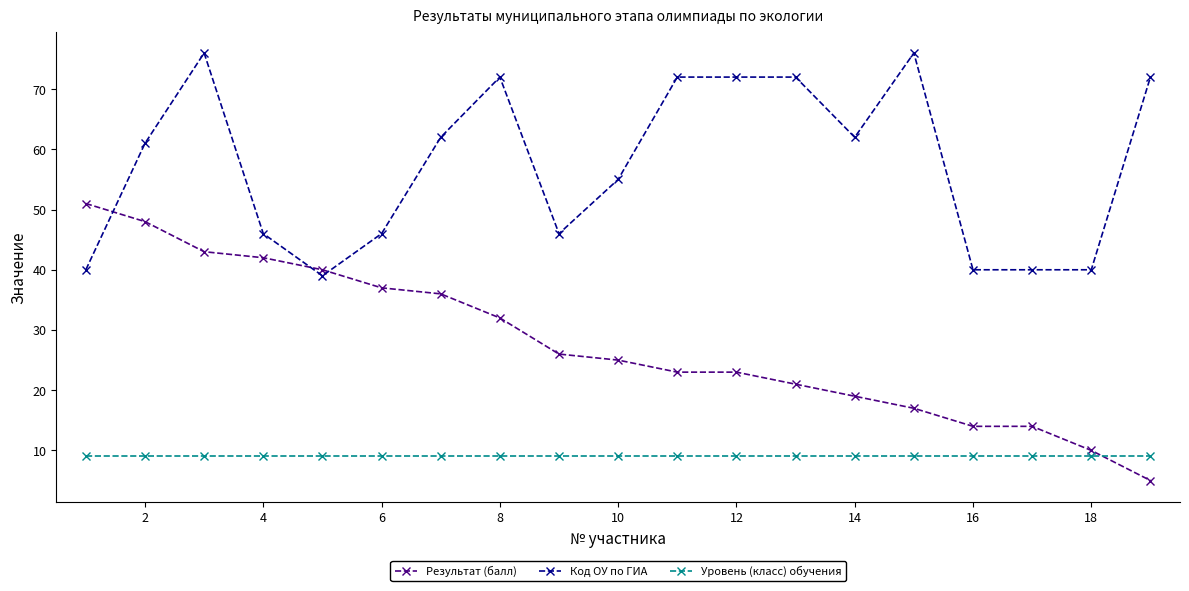

At how many categories does at least one series exceed 60?

10